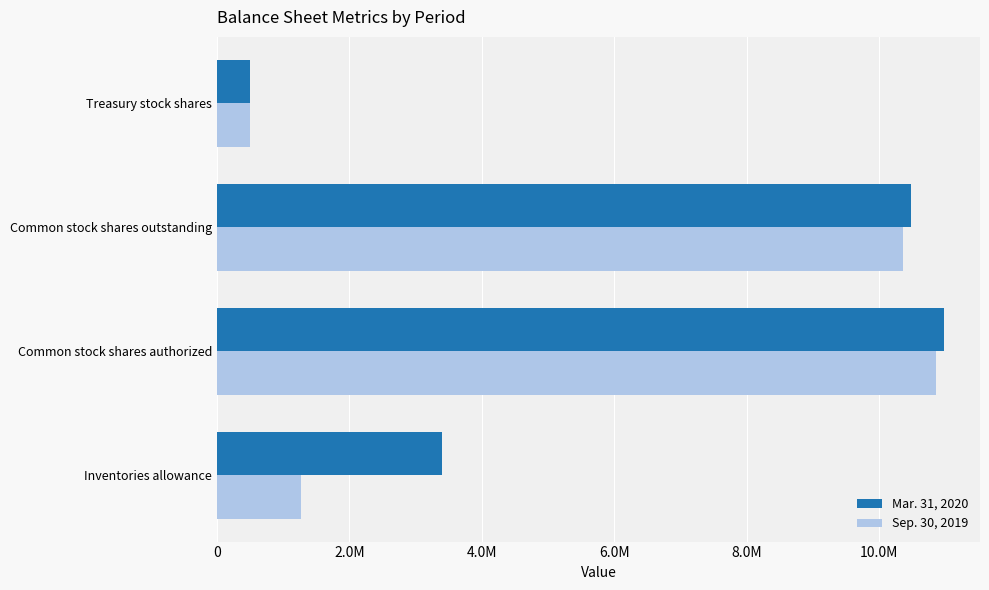

What is the greatest value displayed?

10971950